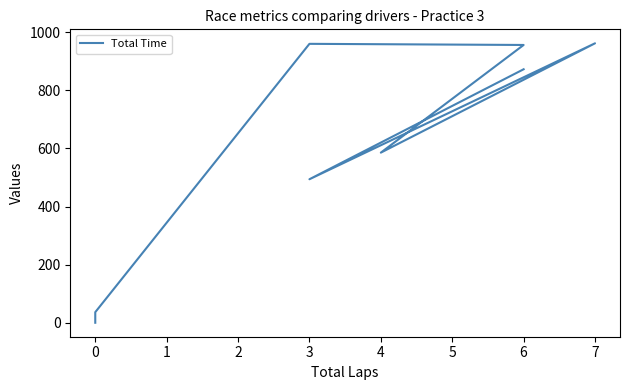

What is the greatest value displayed?

961.6